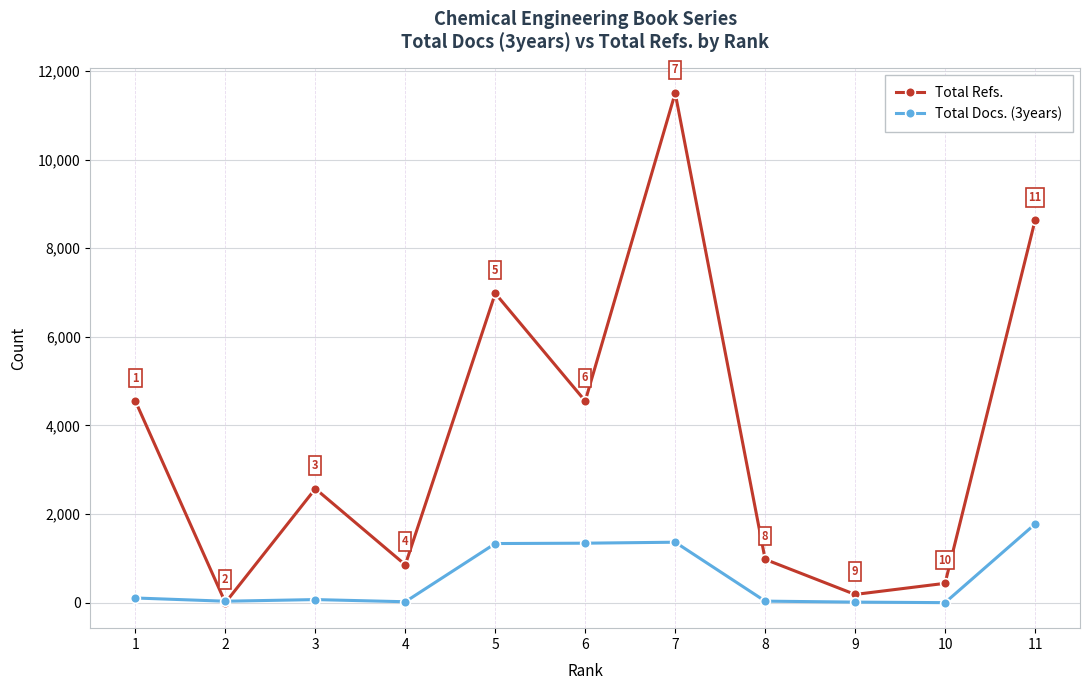

What is the difference between the maximum and minimum values in the Total Refs. series?

11503